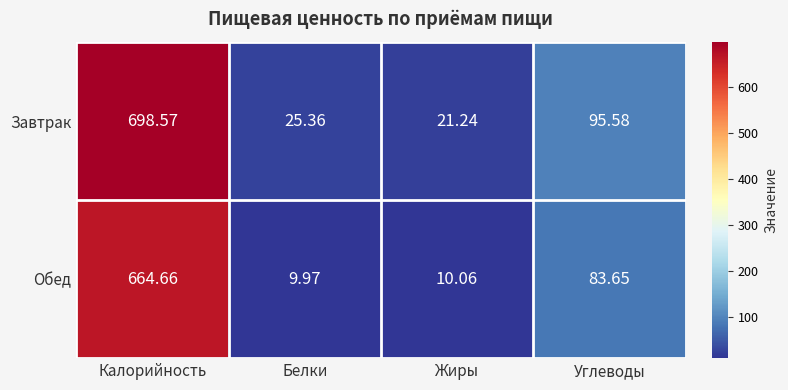

Where does the Обед series first go above 83?

Калорийность